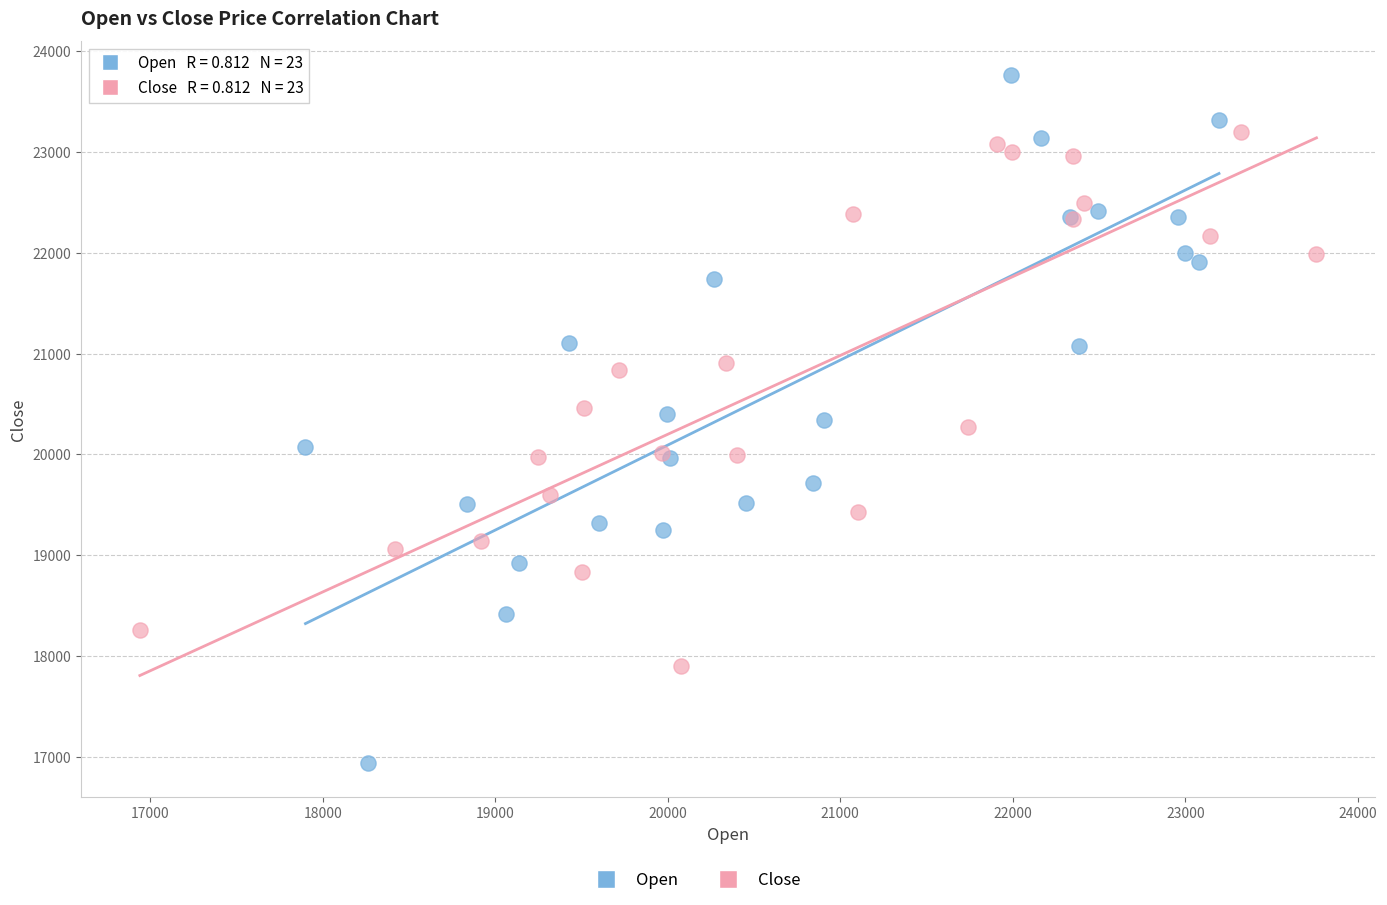

Which series has the largest Y range (max minus min)?

Open